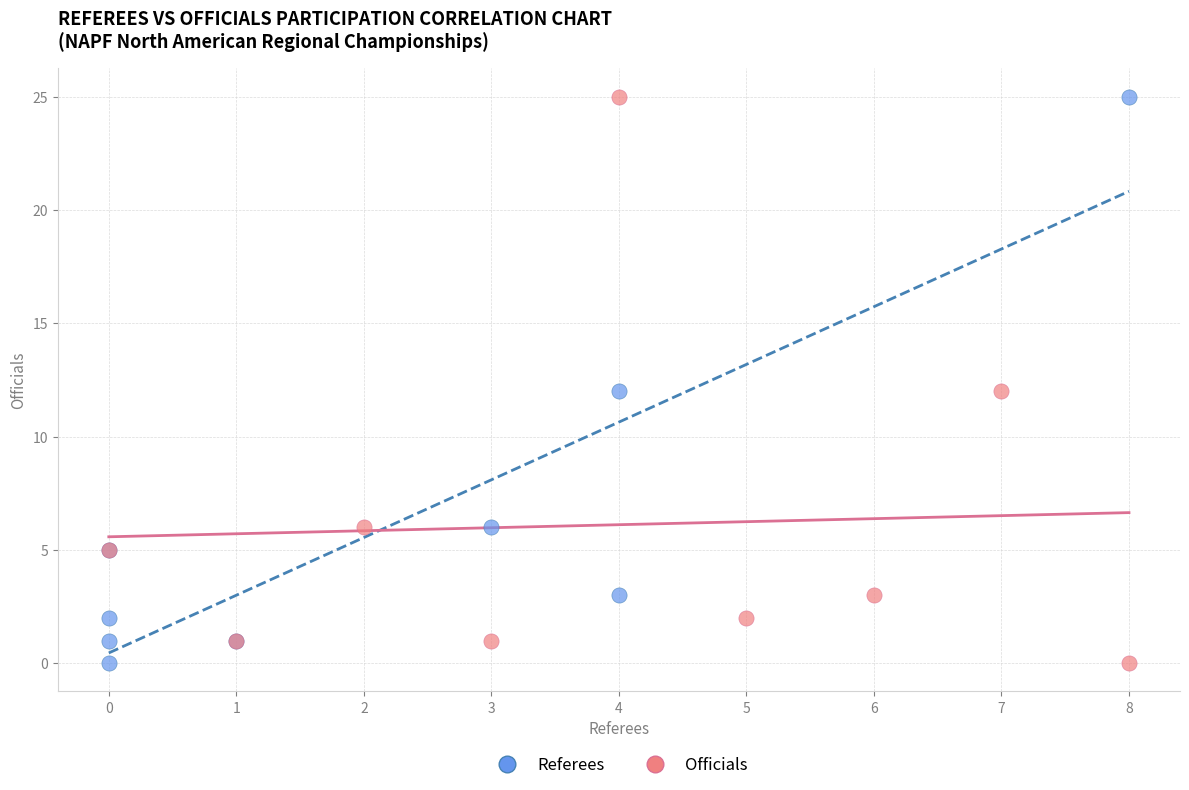

What are all the series names shown in the legend?

Referees, Officials